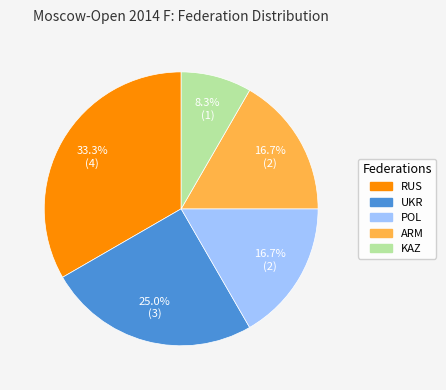

Does any single category account for the majority?

No